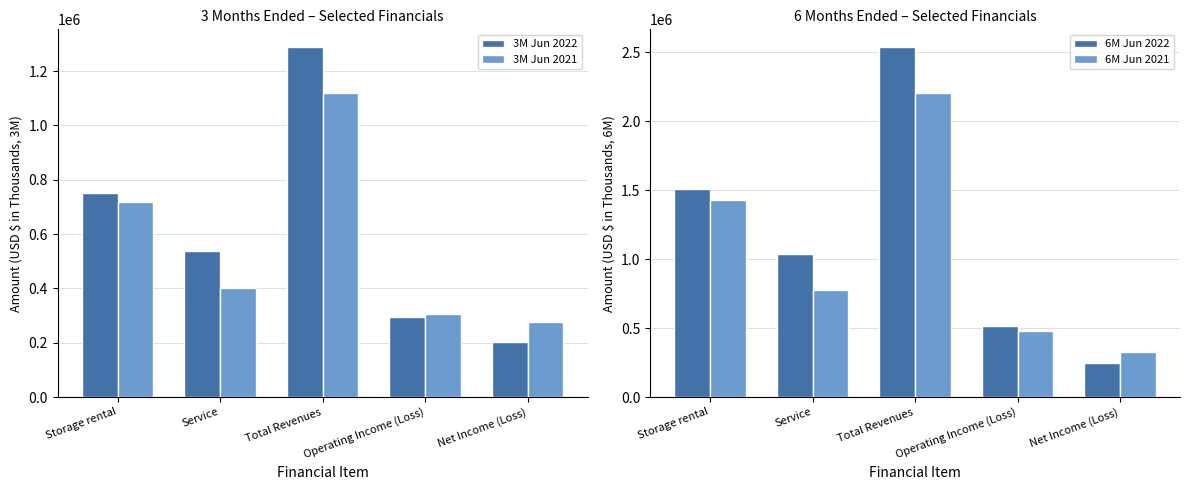

True or false: 3M Jun 2022 has a value of 293781 at Operating Income (Loss).

True